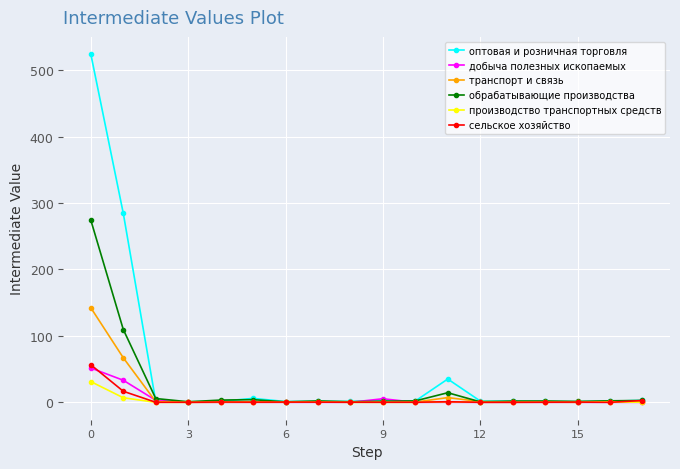

In сельское хозяйство, how many points are higher than both neighbors (excluding endpoints)?

4